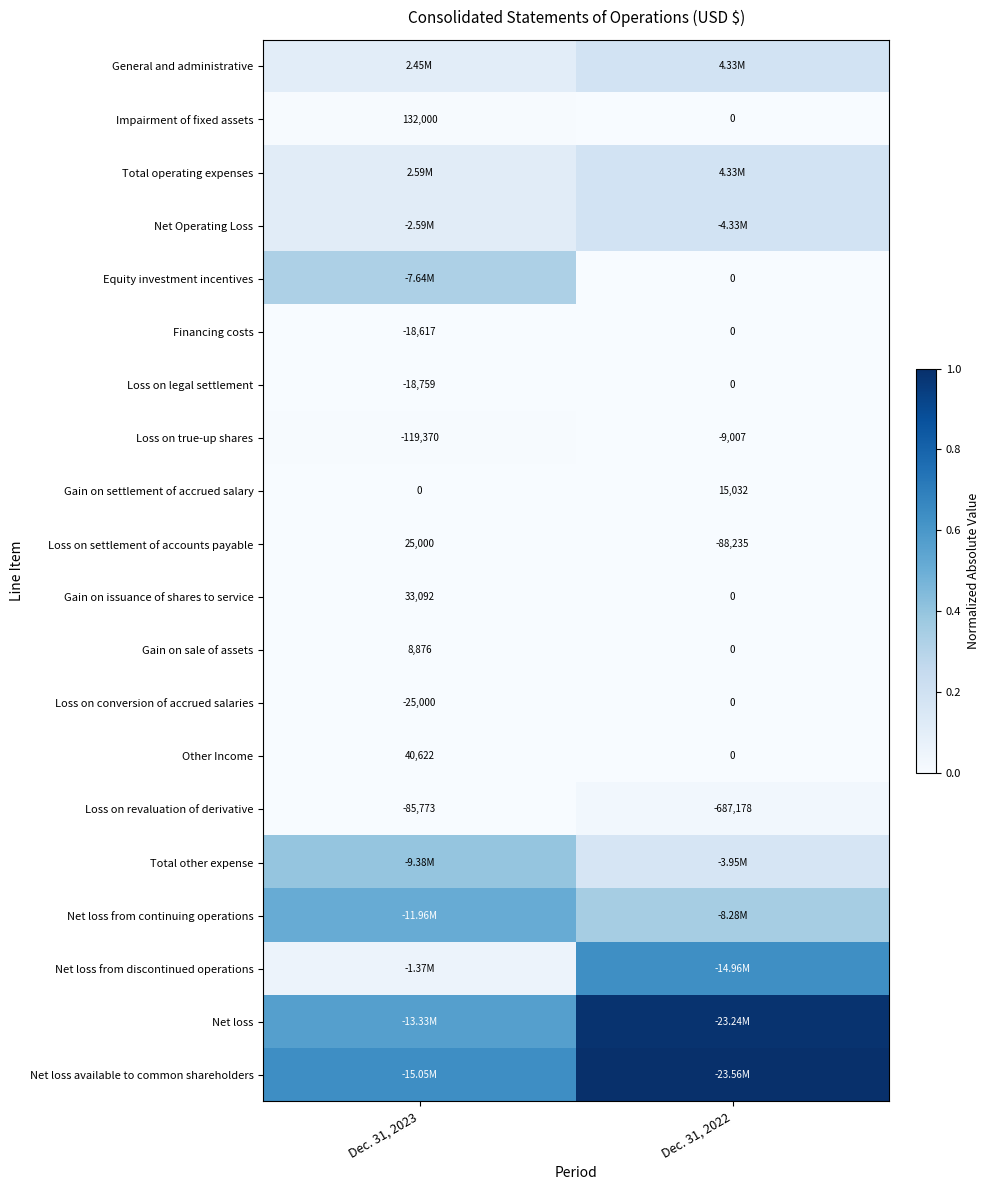

Rank the series by their maximum value, from highest to lowest.

Net loss available to common shareholders, Net loss, Net loss from discontinued operations, Net loss from continuing operations, Total other expense, Equity investment incentives, General and administrative, Total operating expenses, Net Operating Loss, Loss on revaluation of derivative, Impairment of fixed assets, Loss on true-up shares, Loss on settlement of accounts payable, Other Income, Gain on issuance of shares to service, Loss on conversion of accrued salaries, Loss on legal settlement, Financing costs, Gain on settlement of accrued salary, Gain on sale of assets